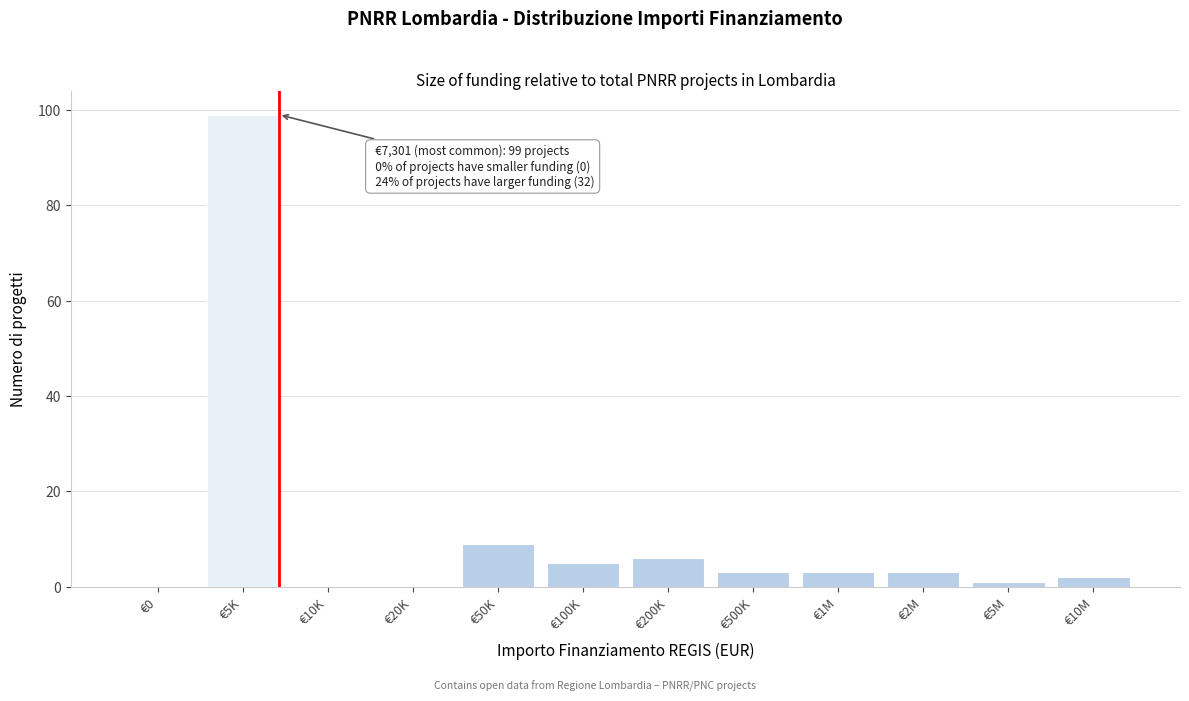

Reading left to right, transcribe all the data shown in this chart.

€0=0	€5K=99	€10K=0	€20K=0	€50K=9	€100K=5	€200K=6	€500K=3	€1M=3	€2M=3	€5M=1	€10M=2